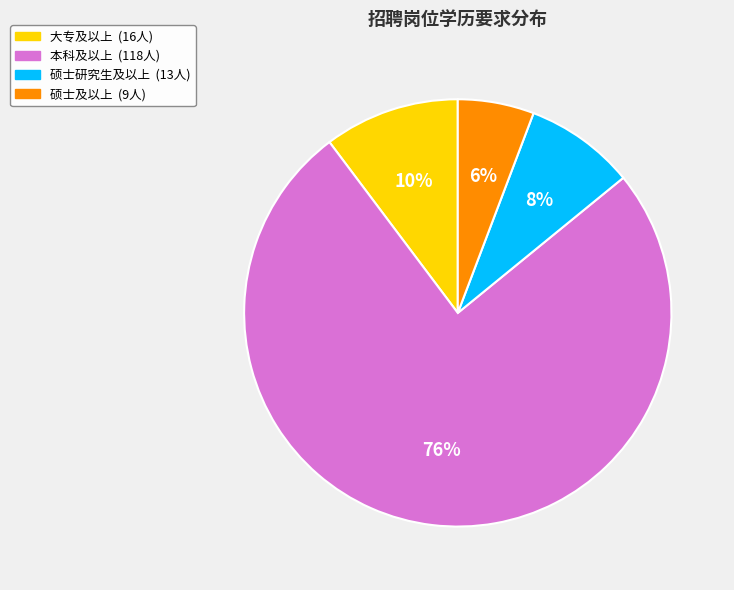

Is there a majority slice in this chart?

Yes